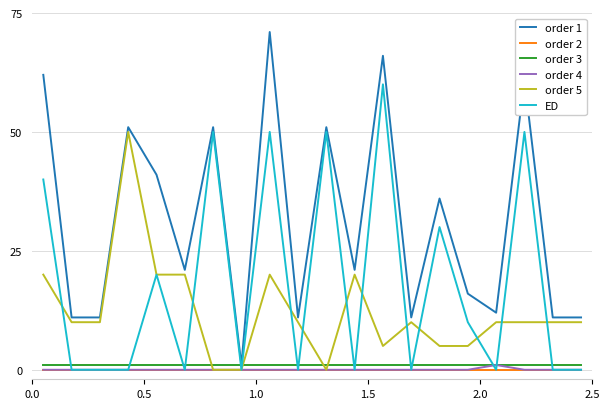

True or false: order 2 and order 3 cross at least once.

False